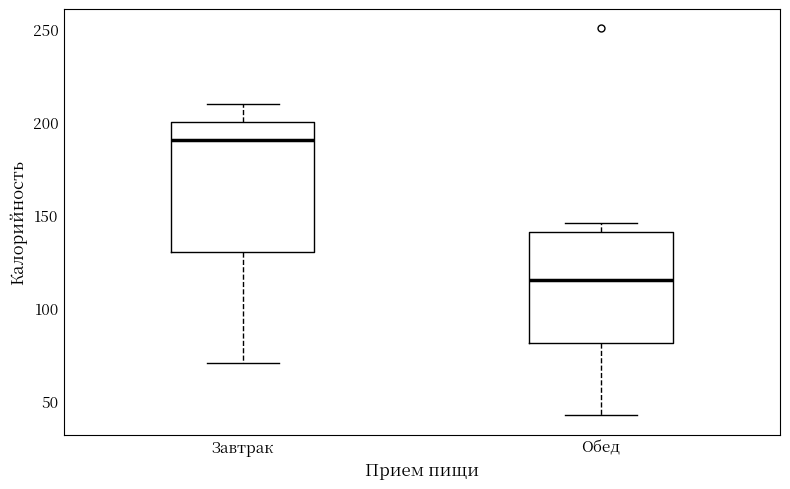

Where does the lower whisker of the box for Обед end on the y-axis? The values are not printed on the chart, so give them approximately, as read against the axis.

40